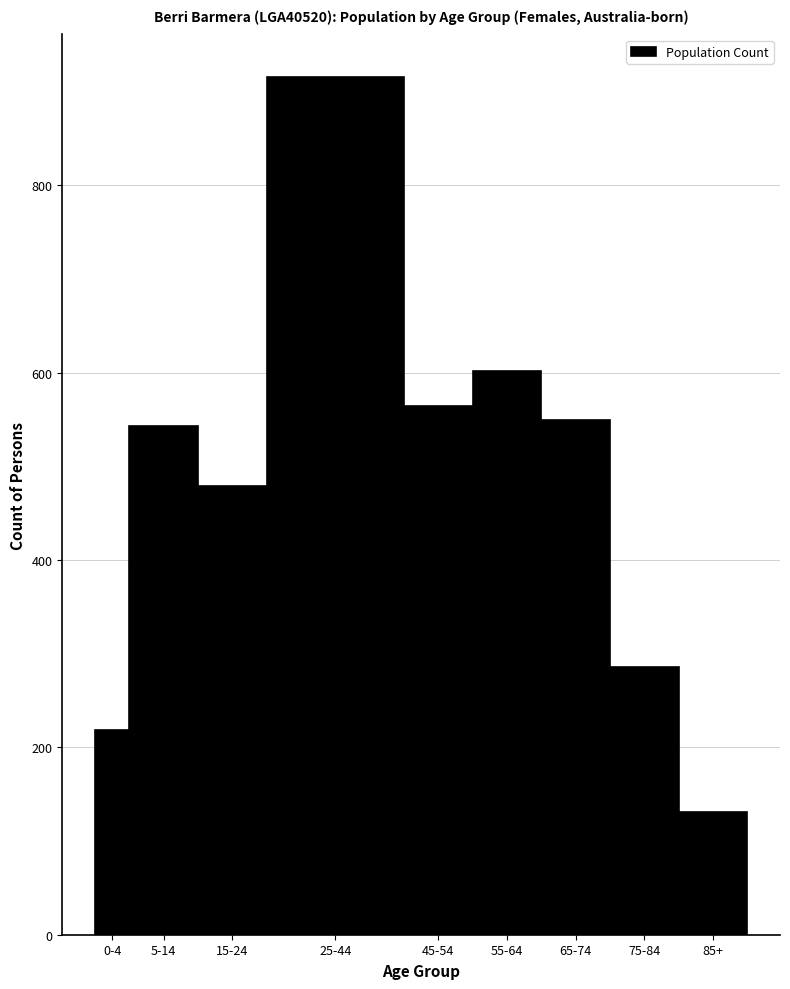

Reading right to left, list all the values displayed in this chart.

131	286	549	602	564	915	479	543	219